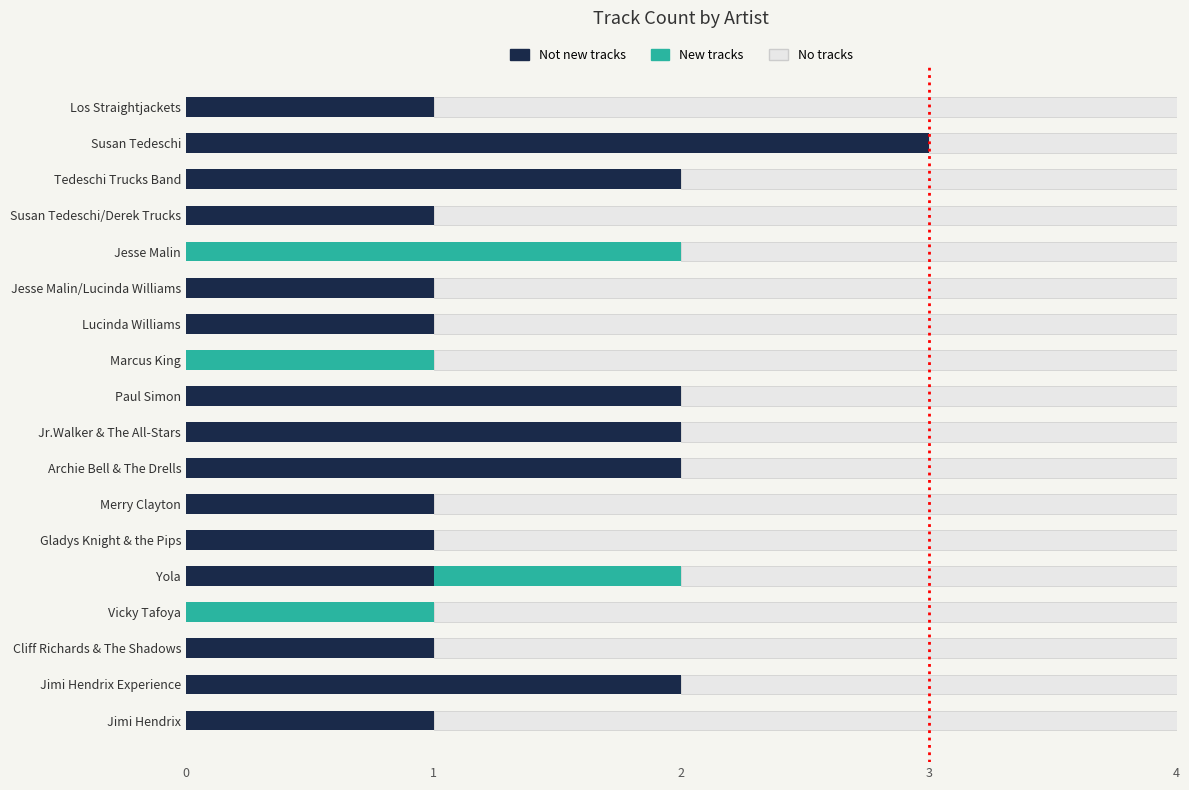

How many distinct data groups are displayed?

3